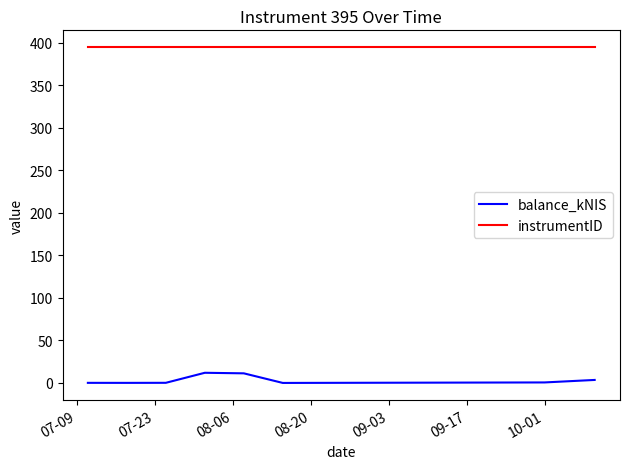

What is the sum of all balance_kNIS values?

27.6